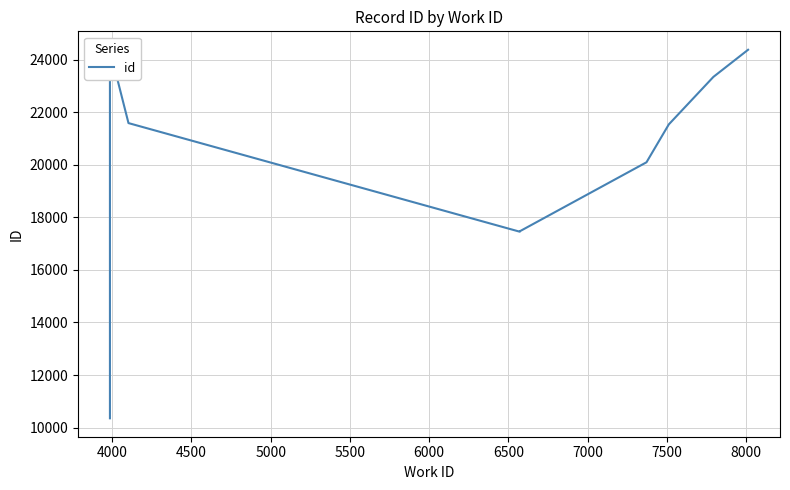

What is the maximum value shown in the chart?

24374